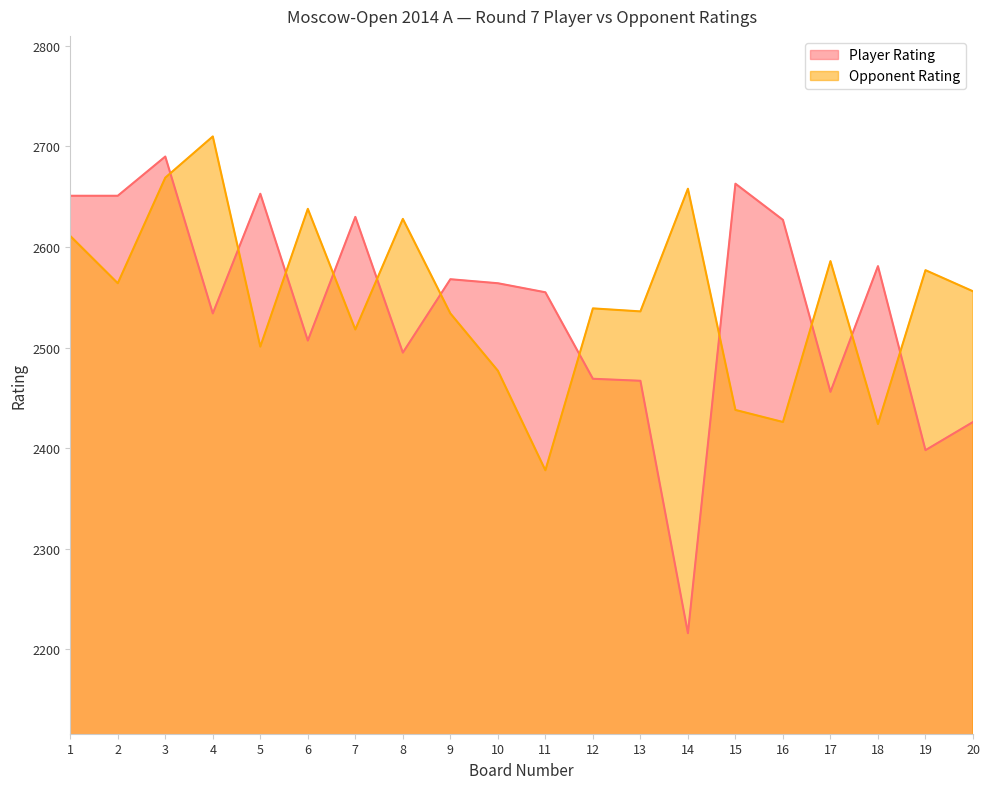

The value of Opponent Rating at 17 is 2586. True or false?

True